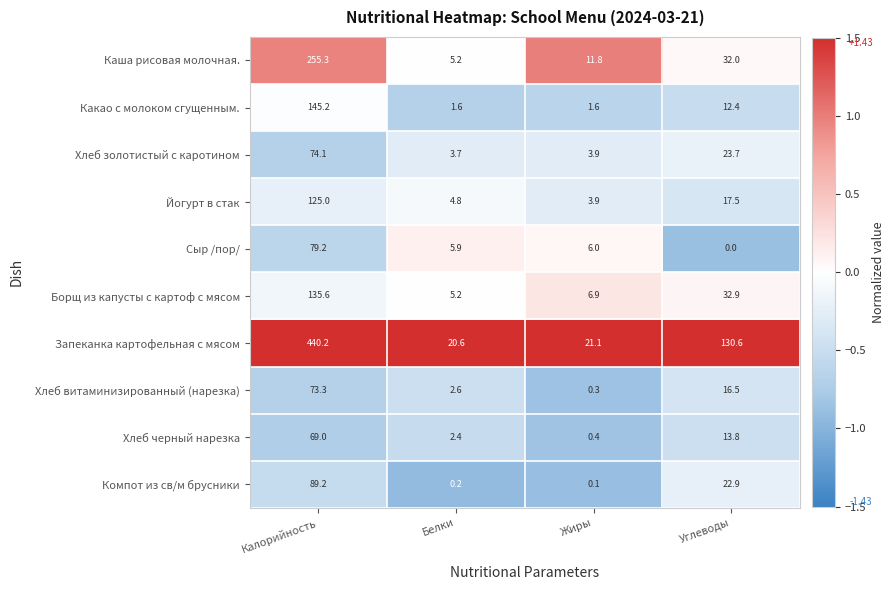

Which category has the lowest value in the Хлеб золотистый с каротином series?

Белки